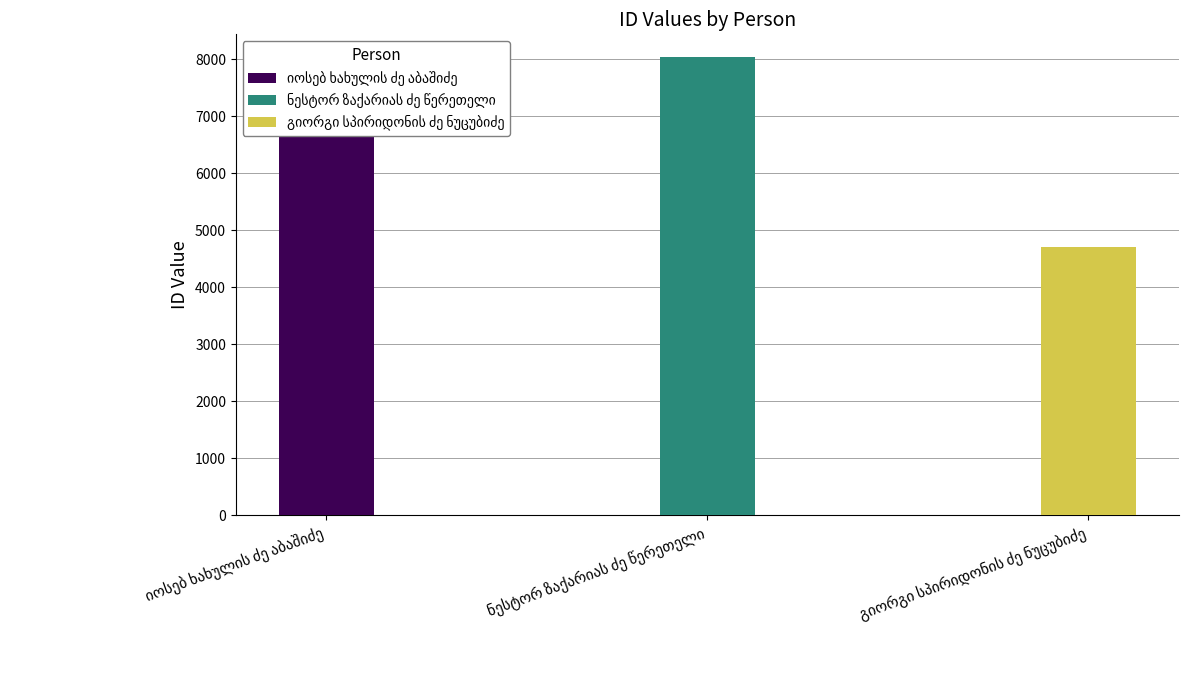

List the labels in order of value, smallest first.

გიორგი სპირიდონის ძე ნუცუბიძე, იოსებ ხახულის ძე აბაშიძე, ნესტორ ზაქარიას ძე წერეთელი